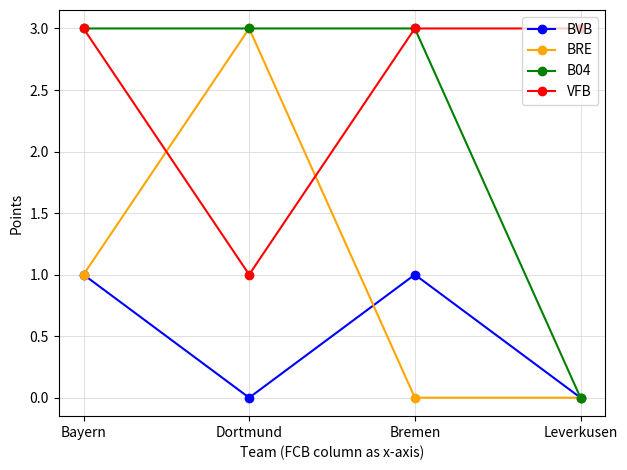

At which category does BVB reach its first local peak?

Bremen